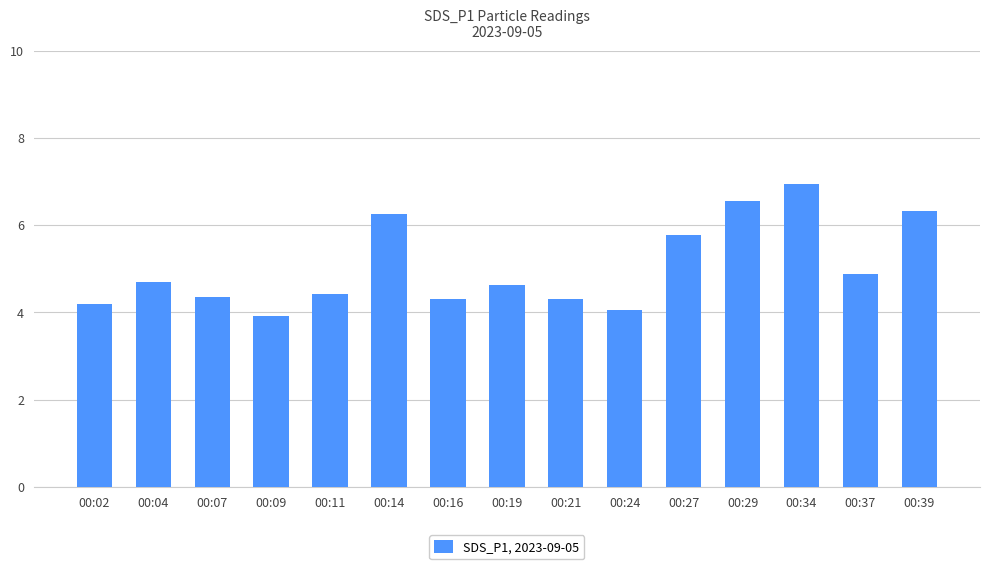

Is it true that the value at 00:37 is 2.4?

False